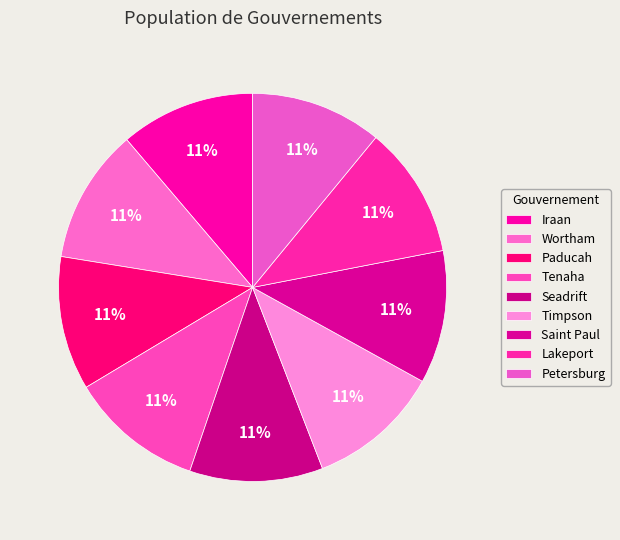

Which has a higher value, Tenaha or Iraan?

Iraan